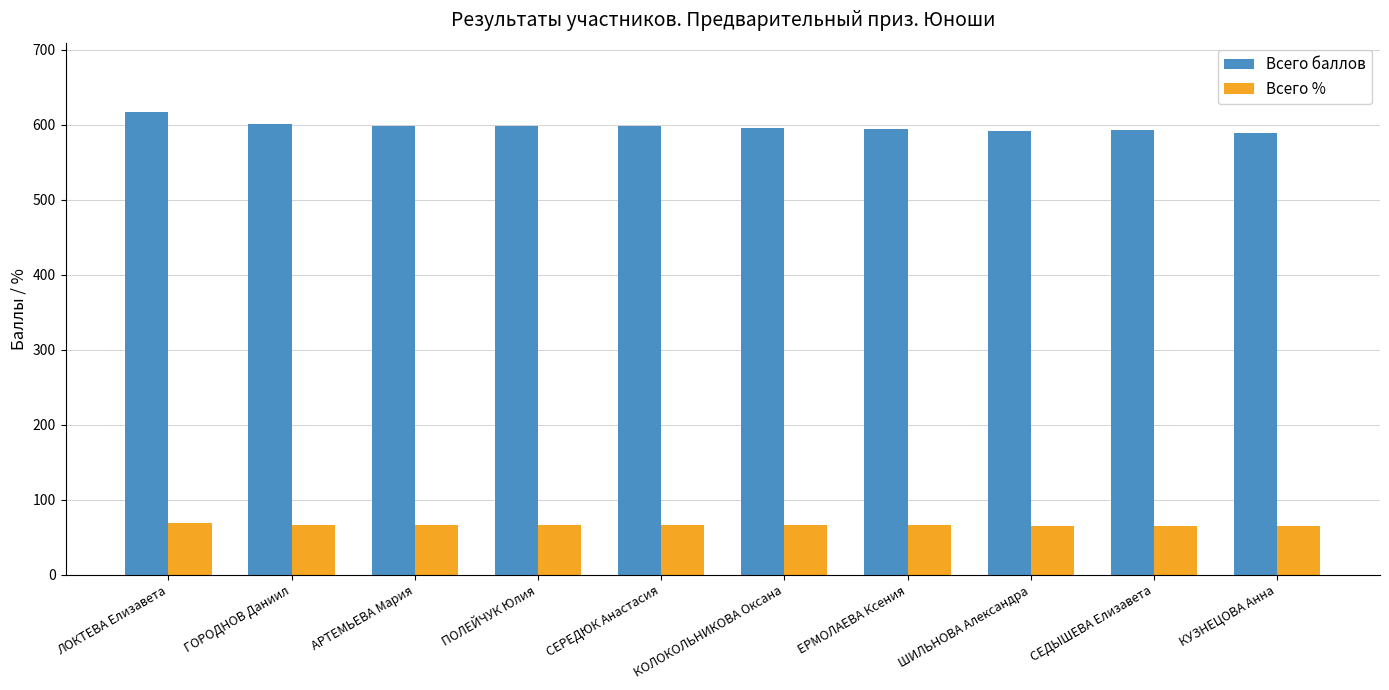

At which label does Всего баллов reach its peak?

ЛОКТЕВА Елизавета